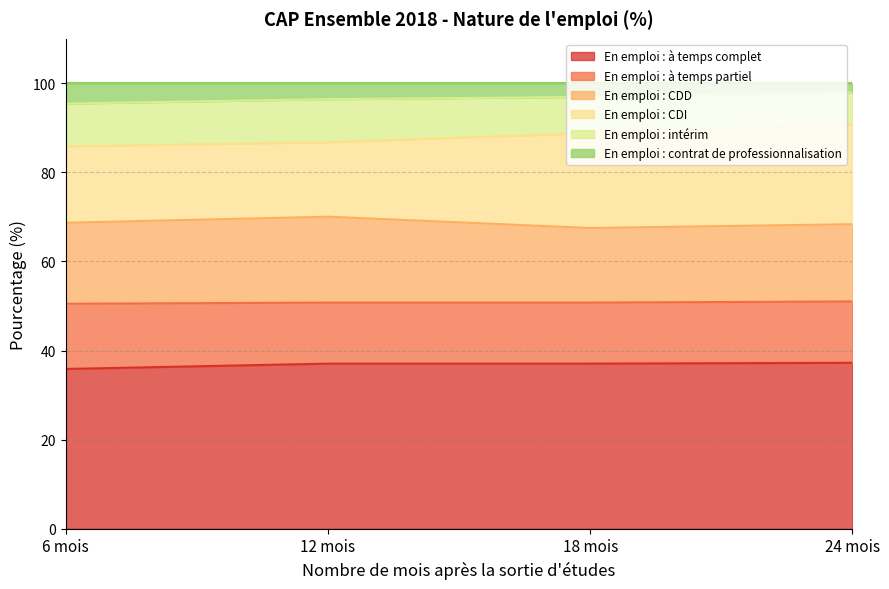

Which label corresponds to the smallest value in the chart?

6 mois